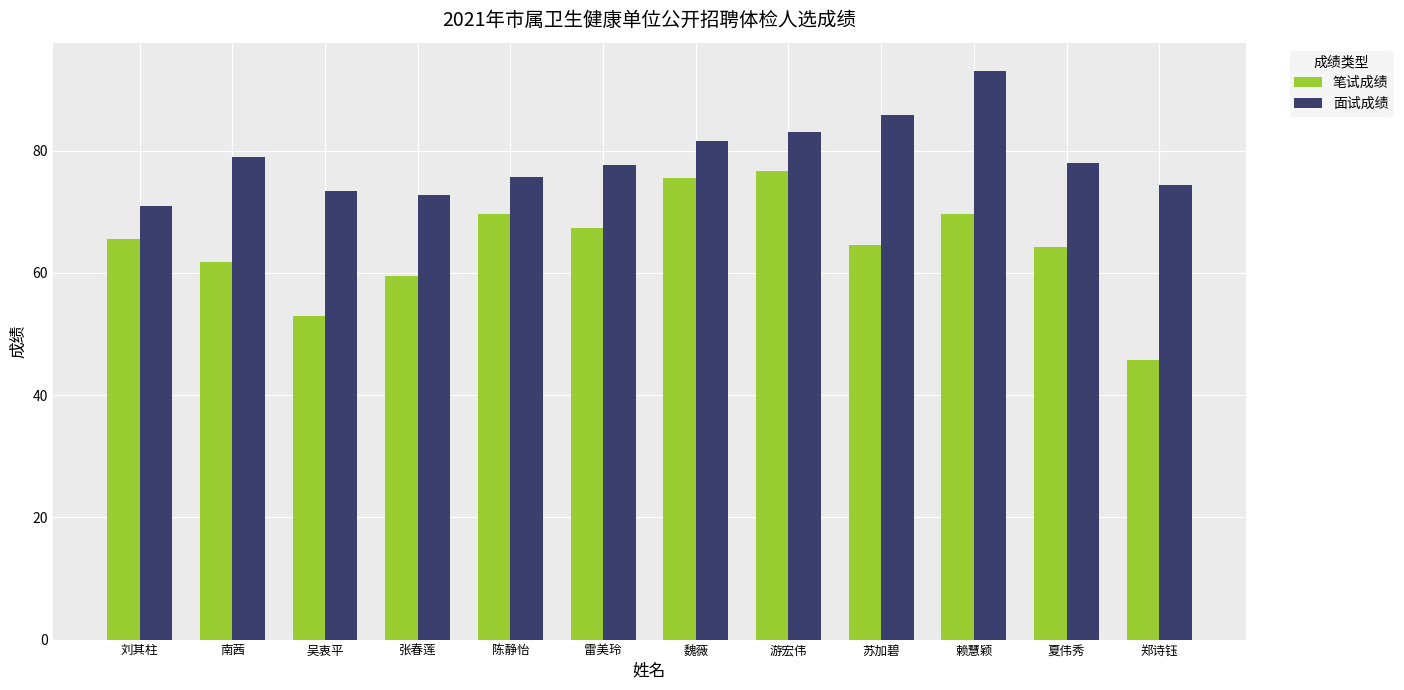

How many bars are there in total?

24